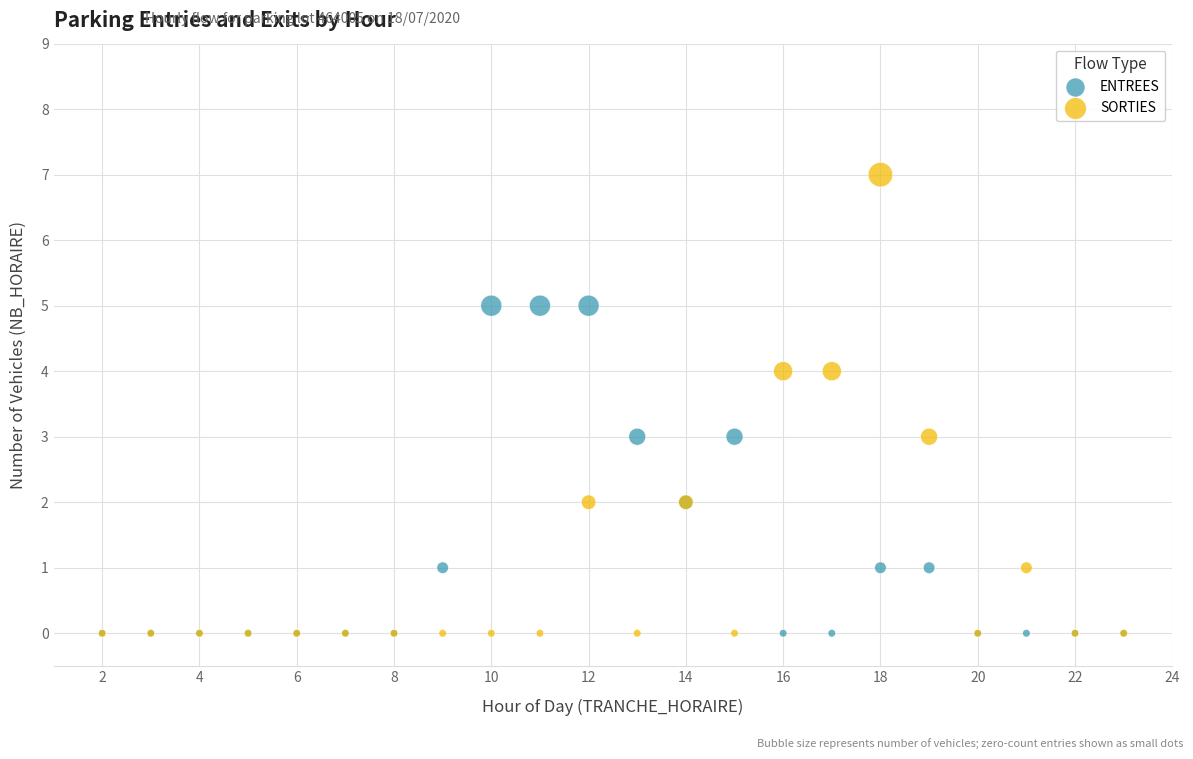

Which series reaches the maximum Y coordinate?

SORTIES